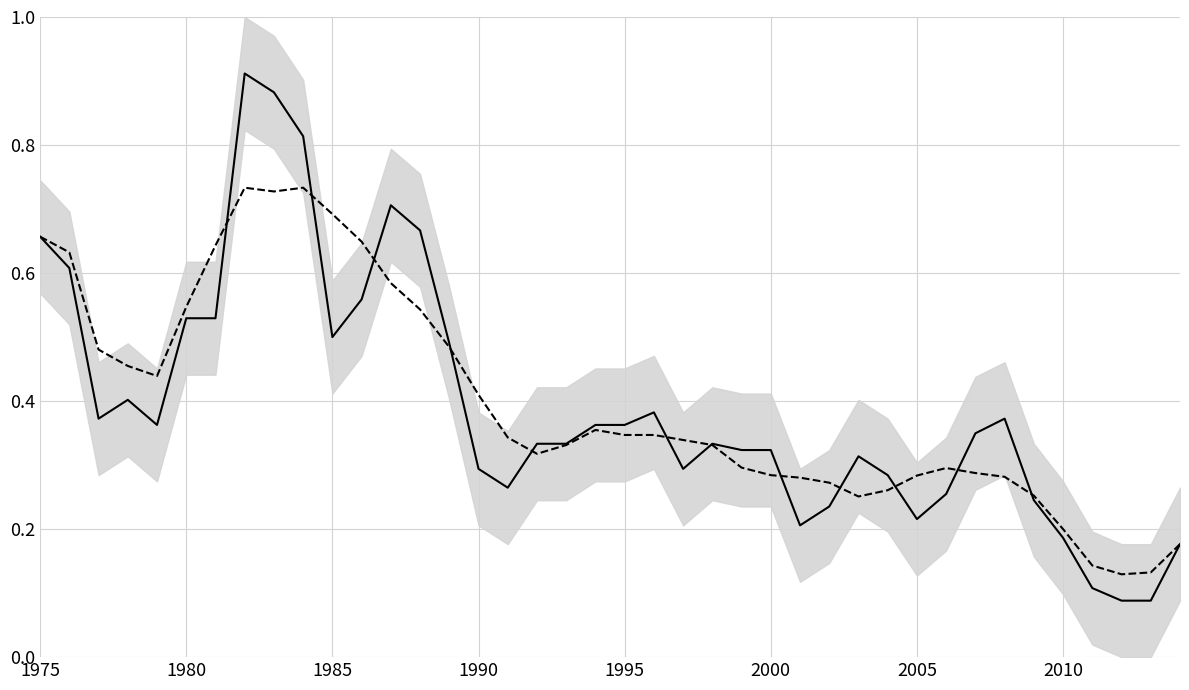

What is the average value of the trend series?

0.4